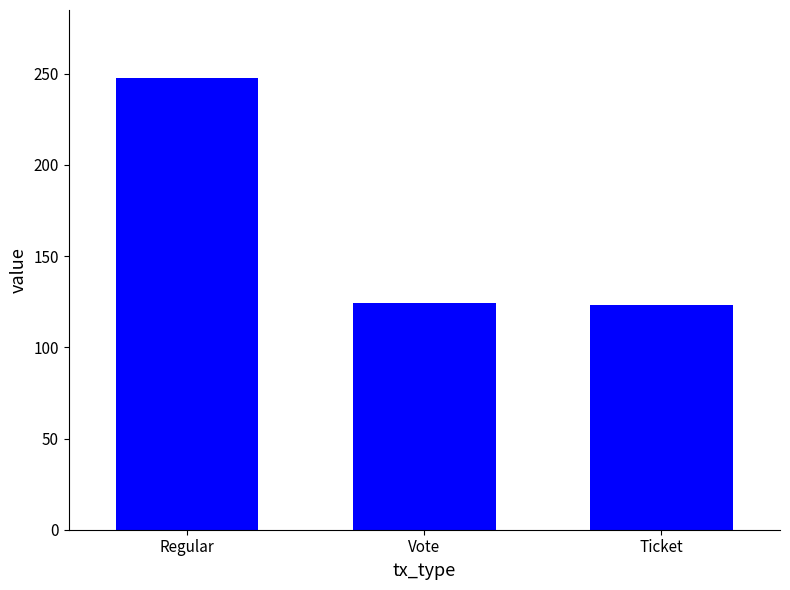

Is it true that the value at Regular is 68.9?

False